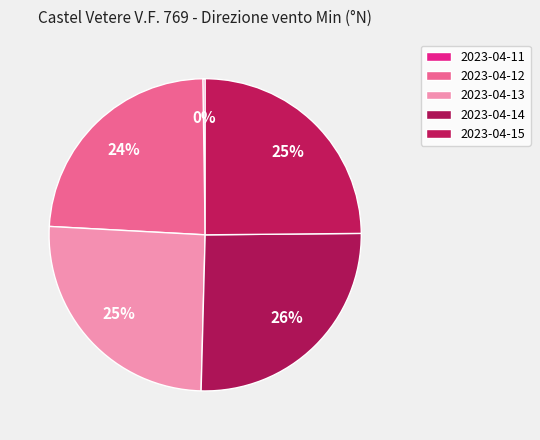

Is it true that 2023-04-13 is 31% of the pie?

False